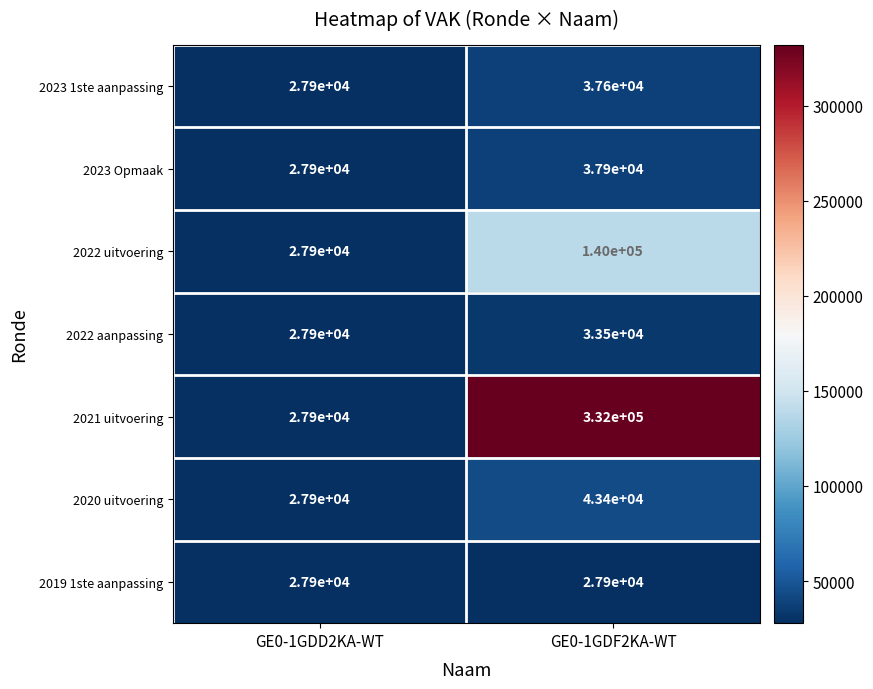

Rank the categories by 2021 uitvoering value from highest to lowest.

GE0-1GDF2KA-WT, GE0-1GDD2KA-WT